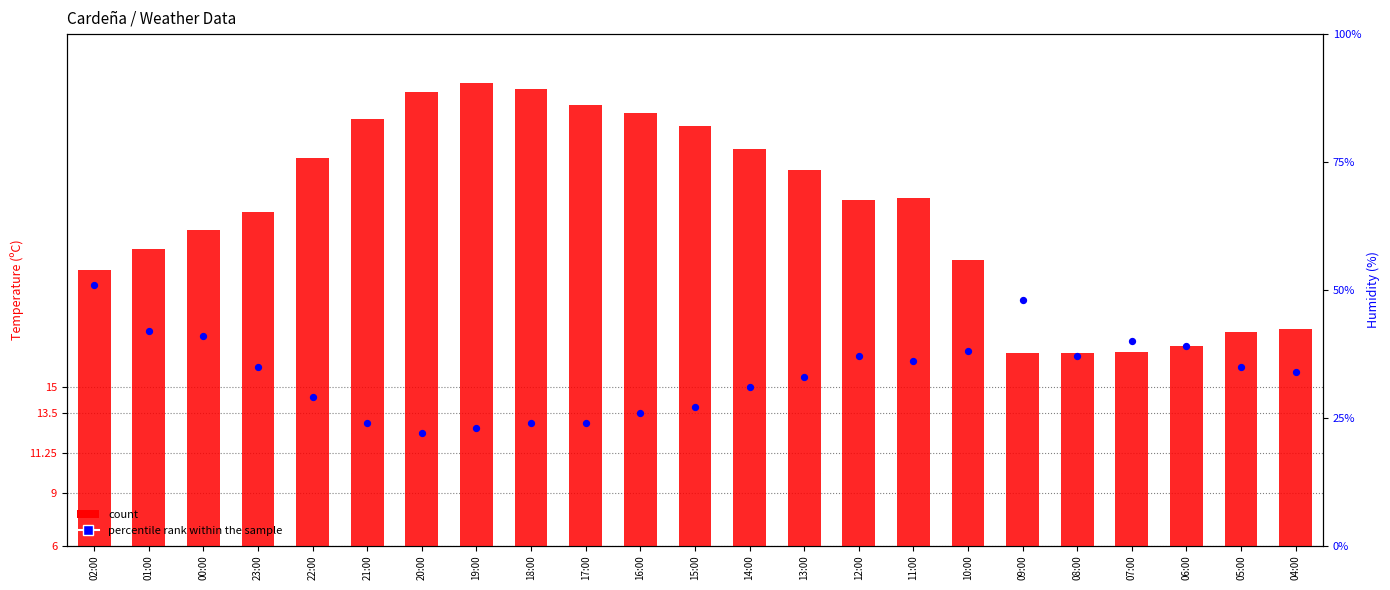

At how many categories does at least one series exceed 32?

15